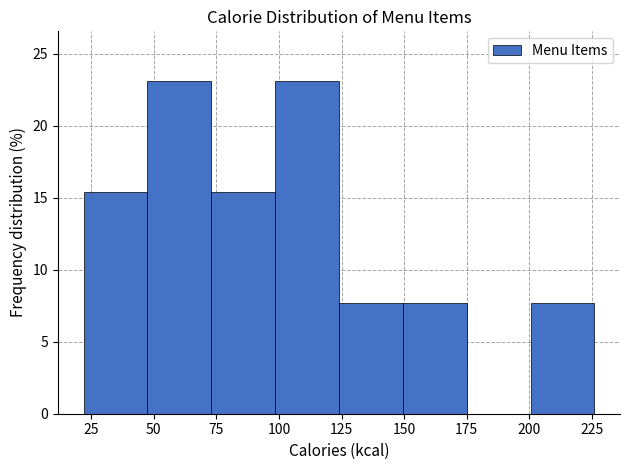

Reading left to right, transcribe this chart: for each bar, give the range it covers on the x-axis and its height. Neither the bar edges nor the heights are printed on the chart, so give them approximately, as read against the axes.

22.0 to 47.5: 15.5
47.5 to 73.0: 23.0
73.0 to 98.5: 15.5
98.5 to 124.0: 23.0
124.0 to 149.5: 7.5
149.5 to 175.0: 7.5
175.0 to 200.5: 0
200.5 to 226.0: 7.5